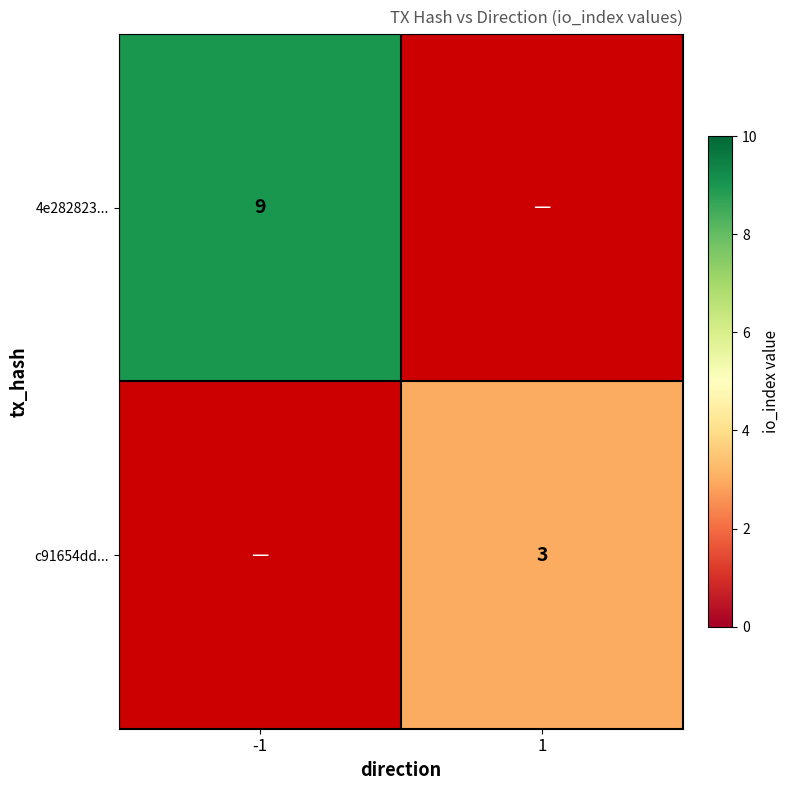

The value of 4e282823... at -1 is 9. True or false?

True